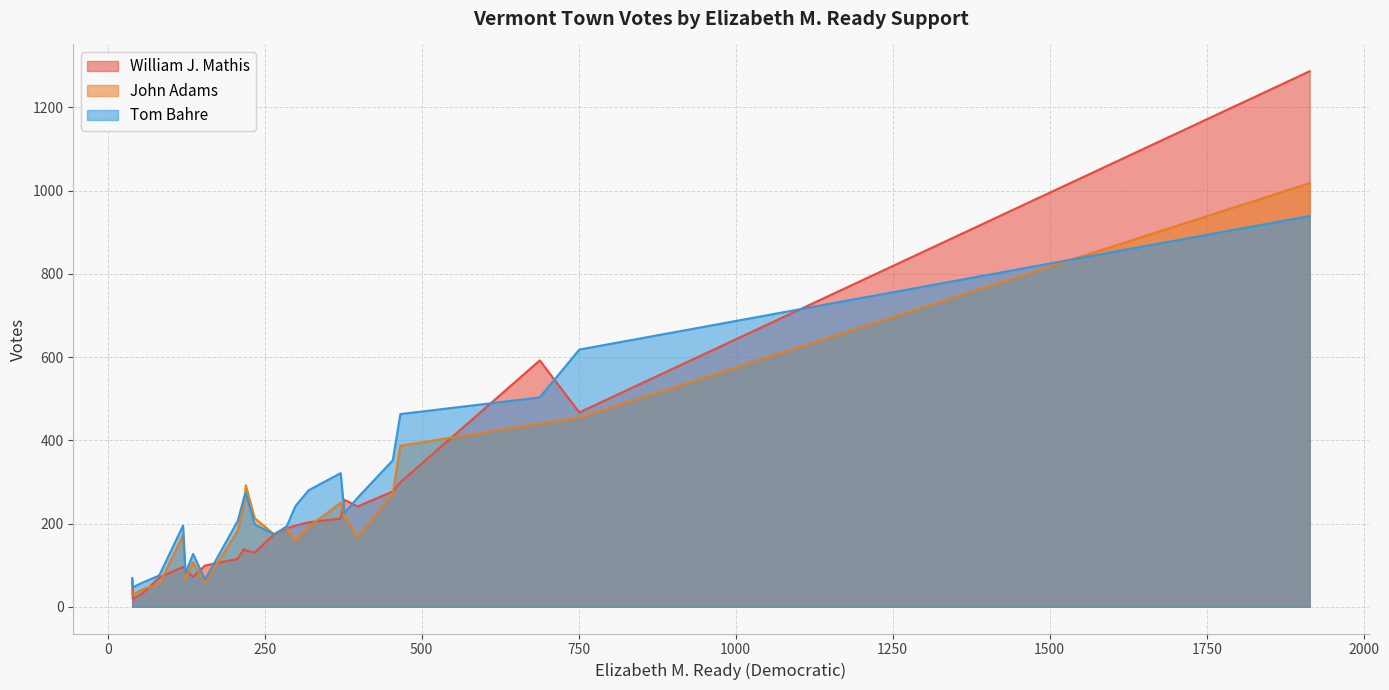

Which series has the largest range (max minus min)?

William J. Mathis